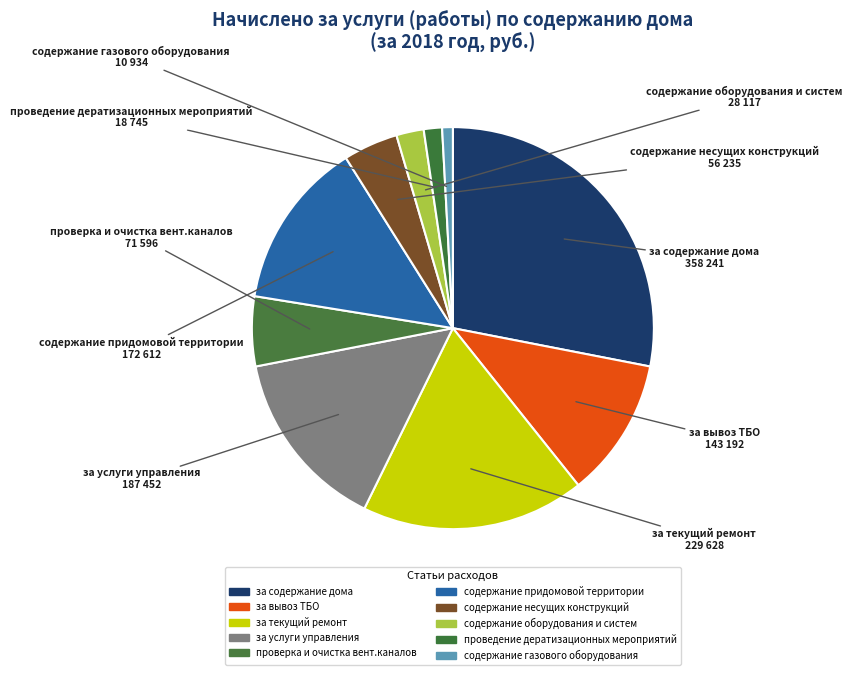

Which has a higher value, за текущий ремонт or содержание газового оборудования?

за текущий ремонт